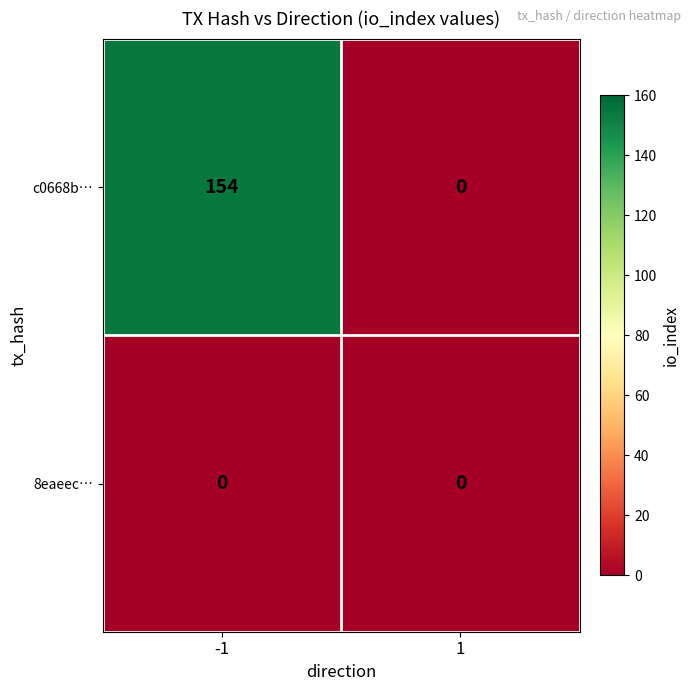

Reading left to right, extract all data points from this chart.

c0668b…: 154	0
8eaeec…: 0	0